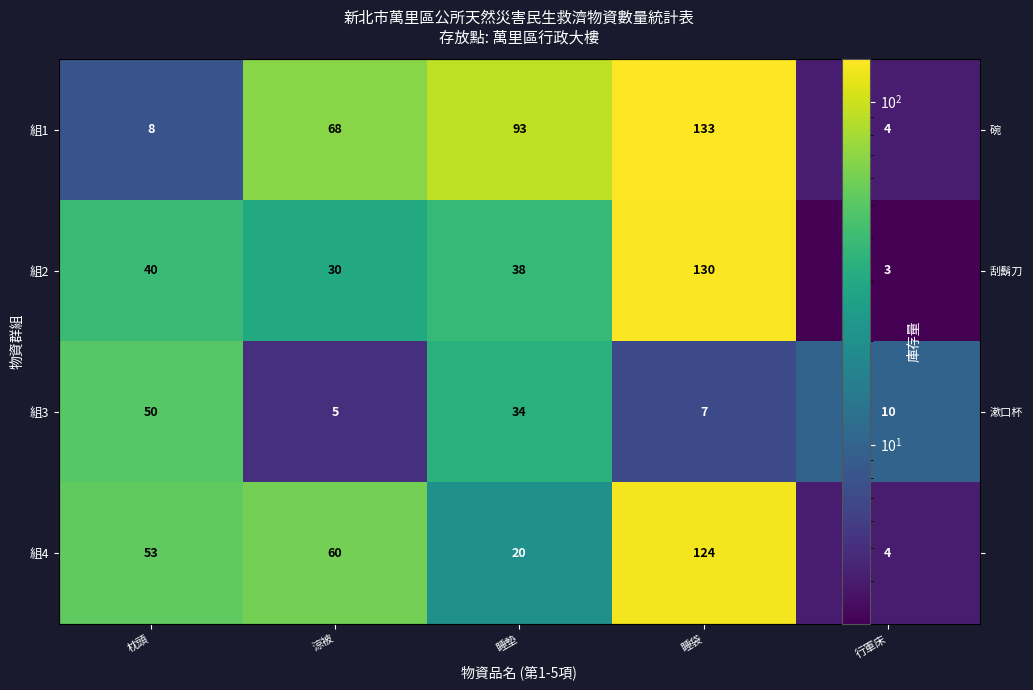

What is the sum of the 組1 values at 睡墊 and 行軍床?

97